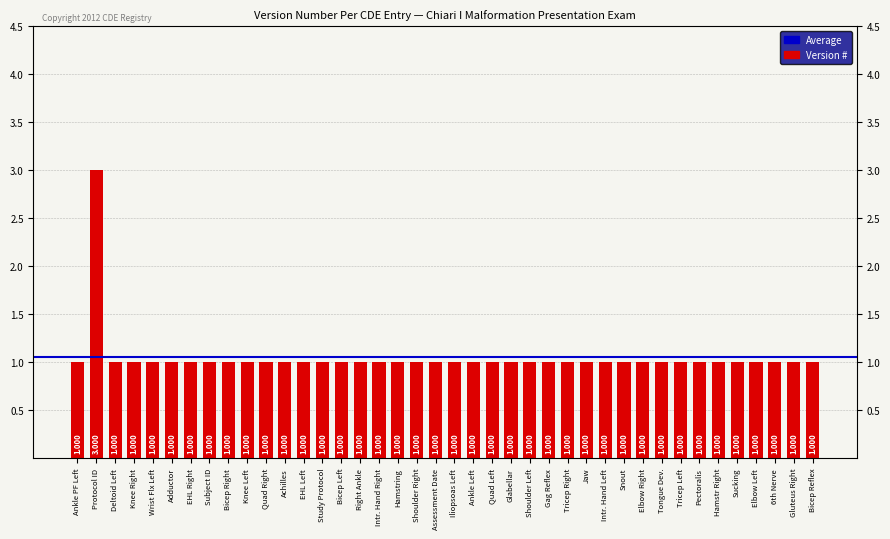

Count the values in the range 1 to 2.

39